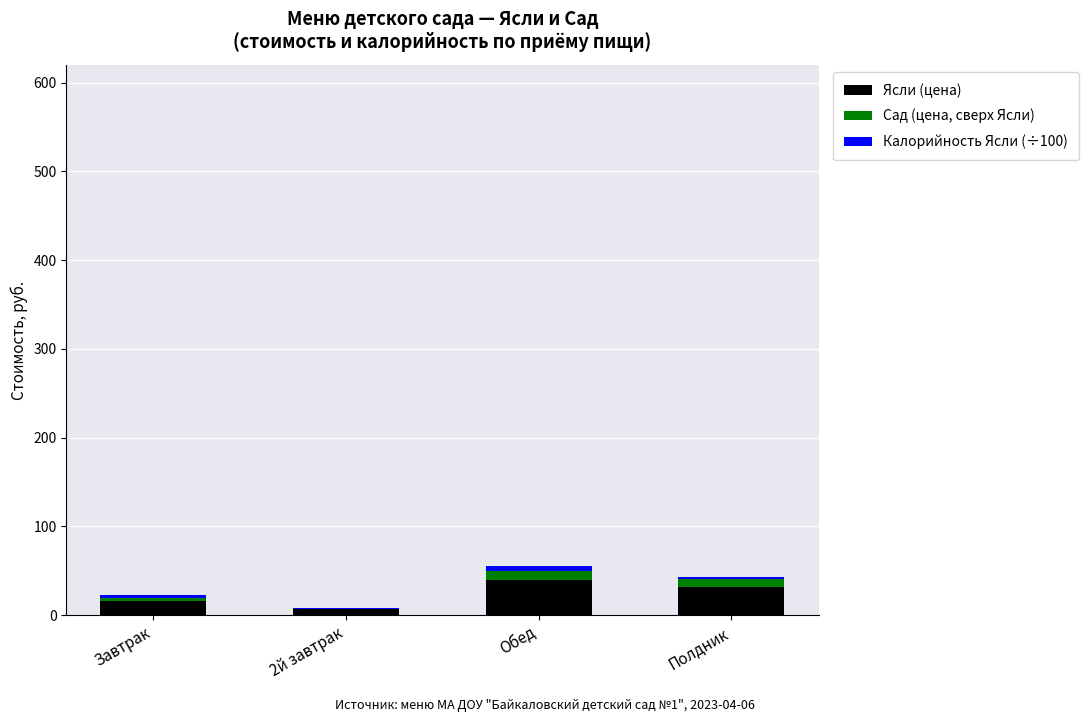

What is the highest value of the Ясли (цена) series?

40.1